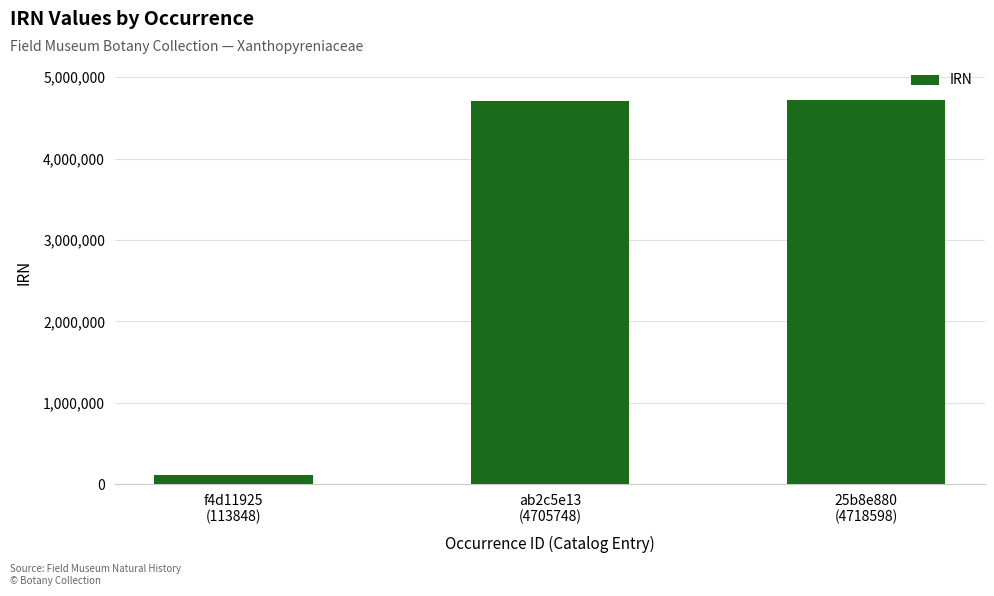

What is the sum of the values at ab2c5e13
(4705748) and 25b8e880
(4718598)?

9424346